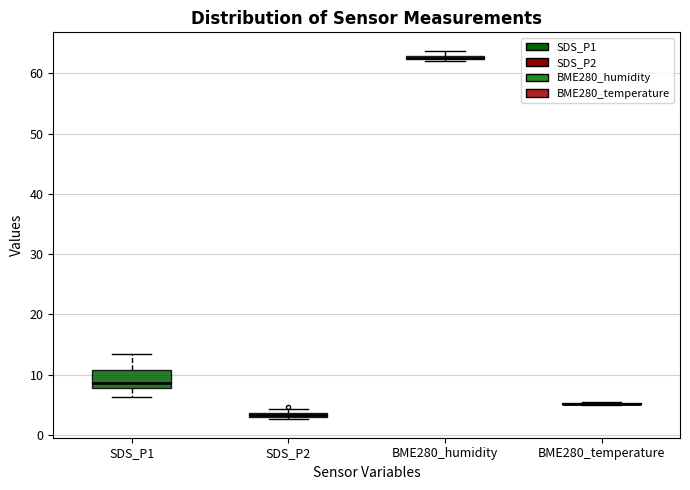

Comparing the boxes themselves (not the whiskers), which one is the tallest?

SDS_P1